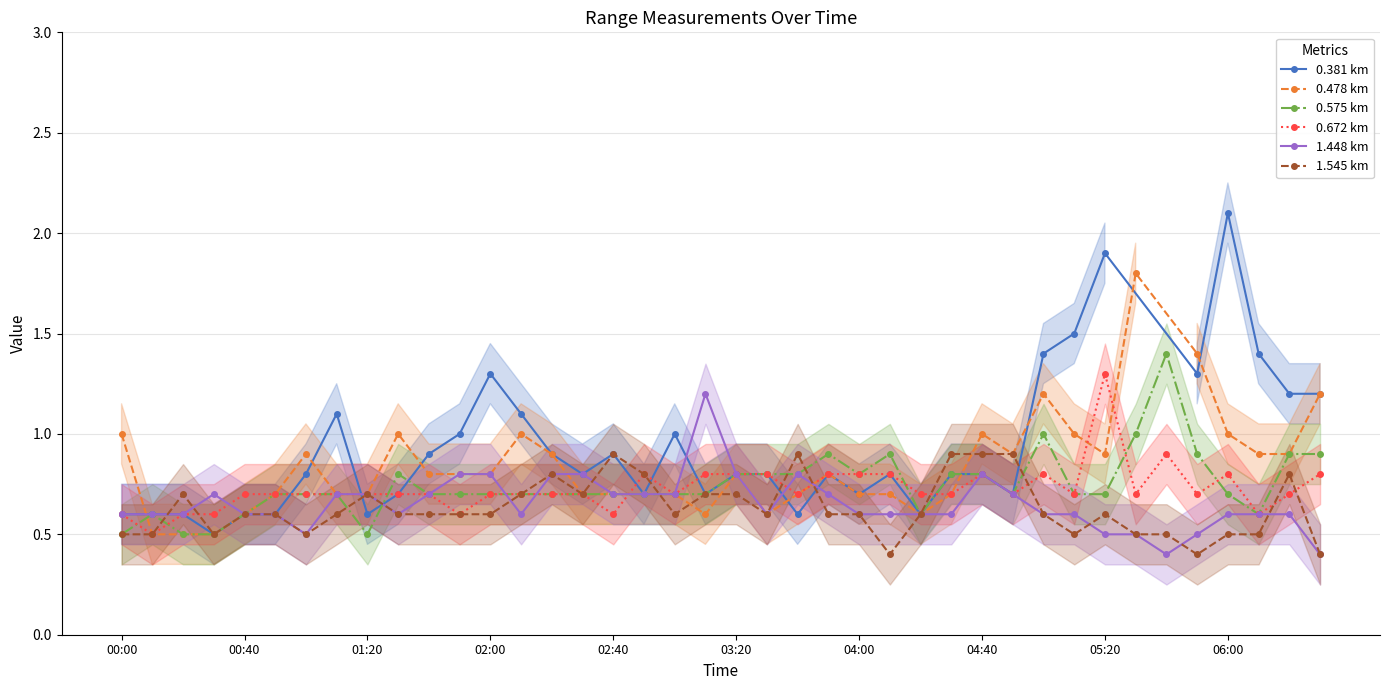

True or false: 0.672 has more than 0 interior local peaks.

True